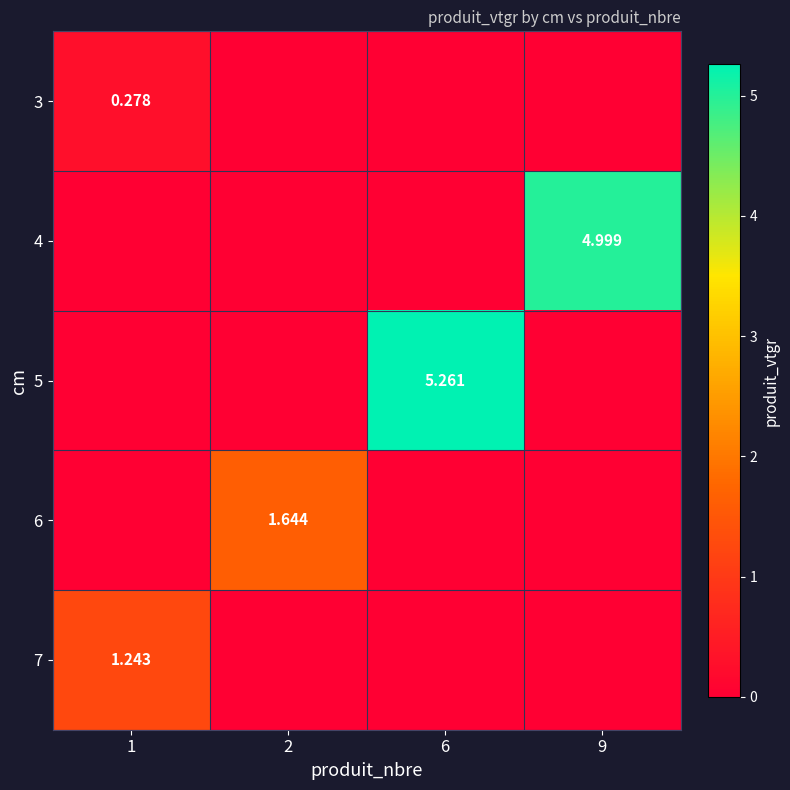

The 3 series shows 0.2 at 9. True or false?

False